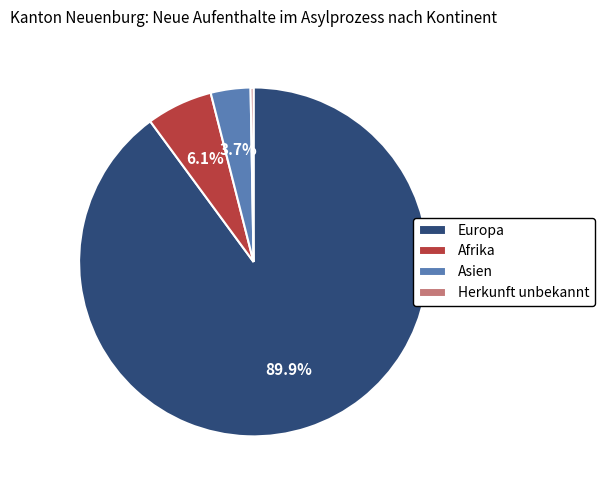

Combined, what portion of the pie is Asien and Europa?

93.6%